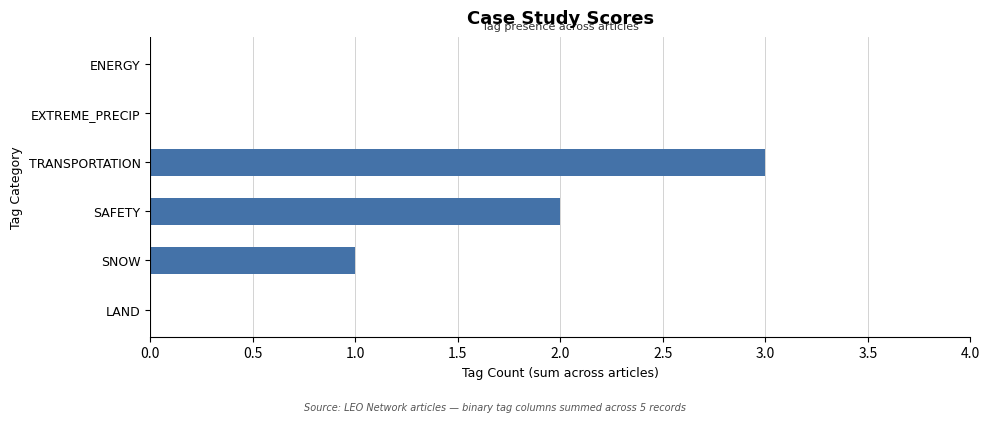

The chart shows a value of 0 at SNOW. True or false?

False